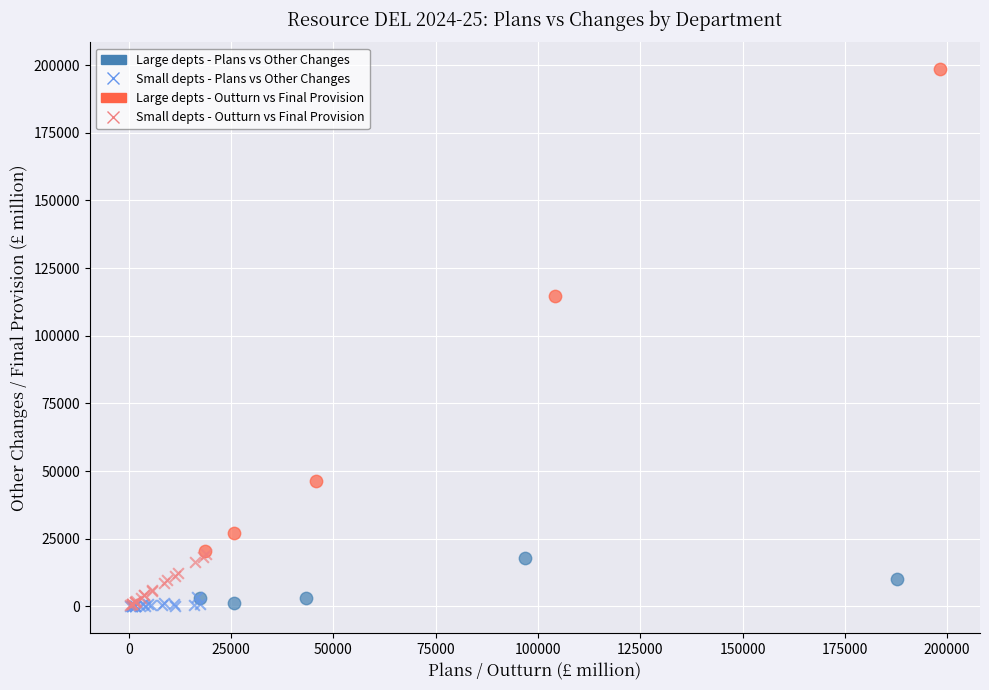

Which series reaches the maximum Y coordinate?

Large depts - Outturn vs Final Provision